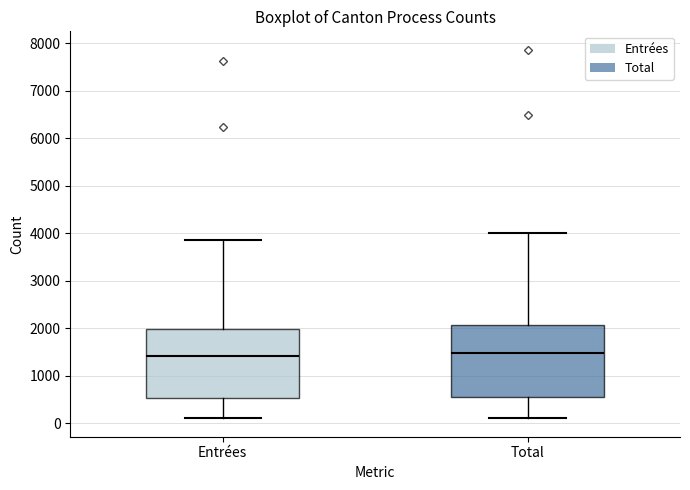

Reading left to right, transcribe this box plot: for each box, give where its median line is, the range the box spans, and where its two whiskers end, as read against the y-axis. The values are not printed on the chart, so give them approximately, as read against the axis.

Entrées: median 1400, box 500 to 2000, whiskers 100 to 3900
Total: median 1500, box 500 to 2100, whiskers 100 to 4000